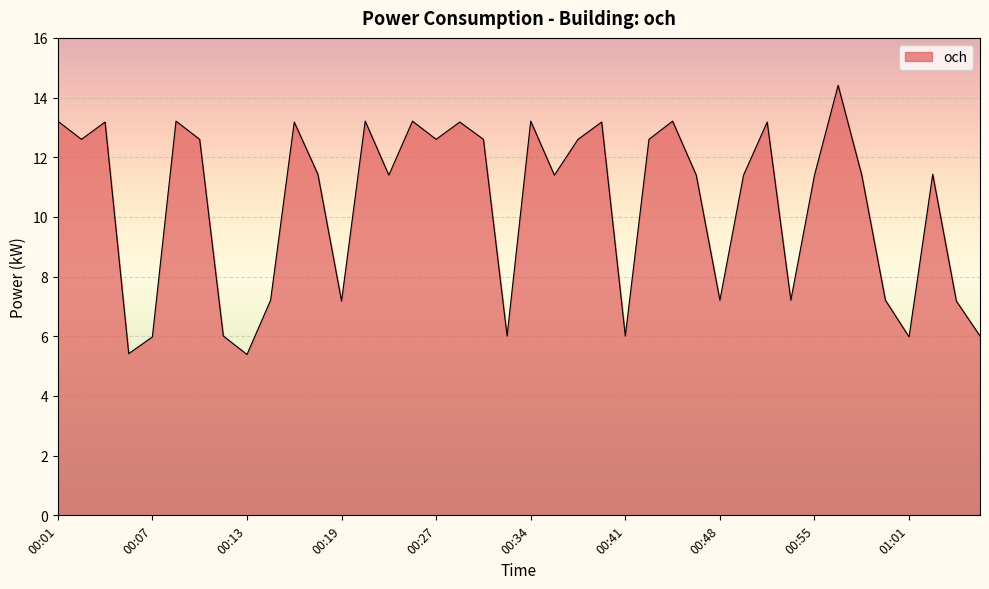

How many distinct data groups are displayed?

1